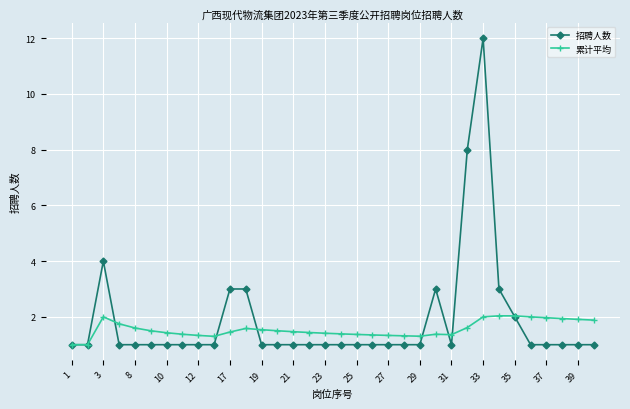

What is the minimum value shown in the chart?

1.0